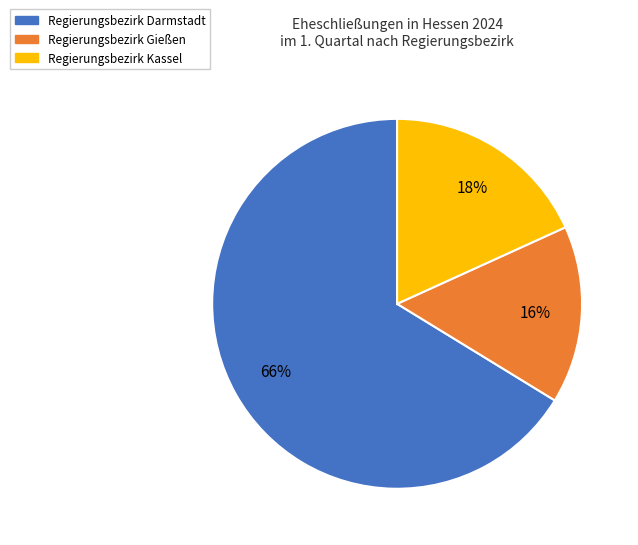

Which has a higher value, Regierungsbezirk Darmstadt or Regierungsbezirk Kassel?

Regierungsbezirk Darmstadt